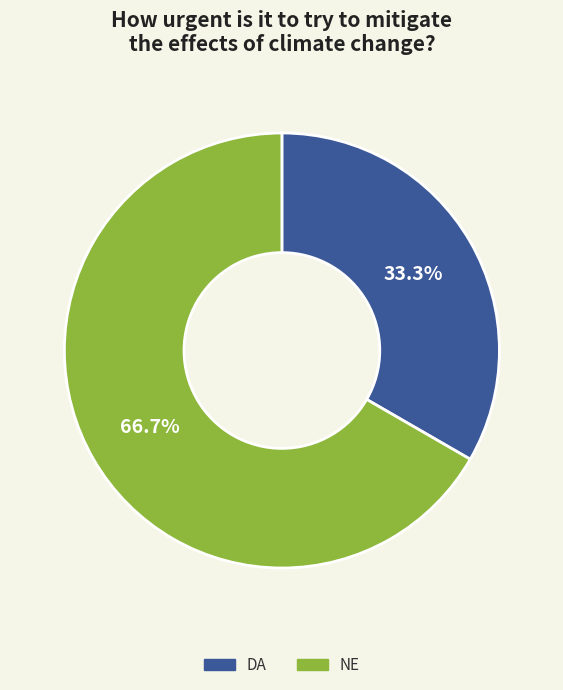

Approximately how many times larger is the value at DA compared to NE?

0.5